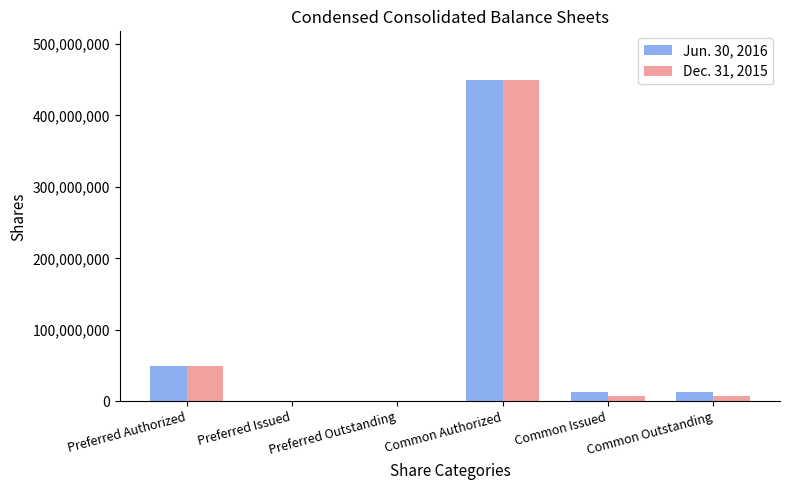

What is the difference between the Dec. 31, 2015 values at Common Issued and Preferred Issued?

7596940